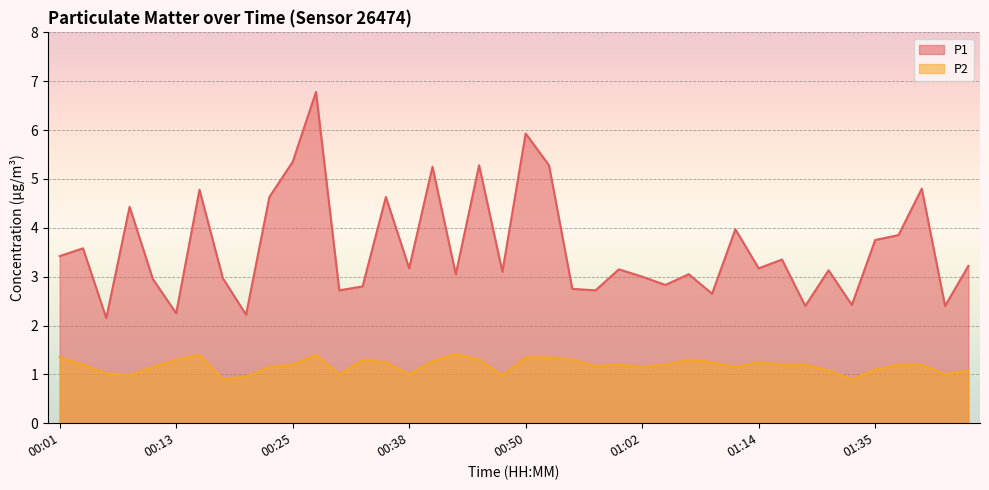

What are all the series names shown in the legend?

P1, P2